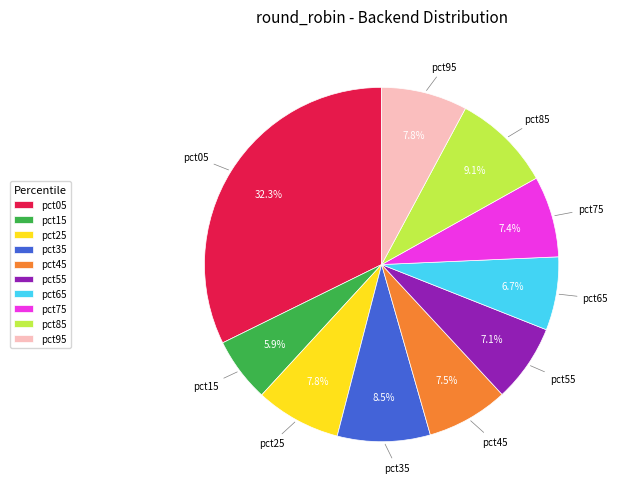

How many segments does this pie chart have?

10